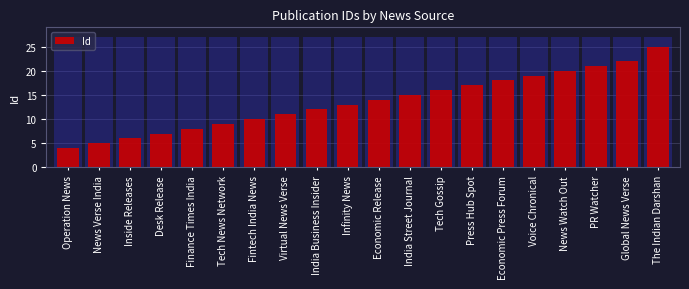

List the labels in order of value, smallest first.

Operation News, News Verse India, Inside Releases, Desk Release, Finance Times India, Tech News Network, Fintech India News, Virtual News Verse, India Business Insider, Infinity News, Economic Release, India Street Journal, Tech Gossip, Press Hub Spot, Economic Press Forum, Voice Chronical, News Watch Out, PR Watcher, Global News Verse, The Indian Darshan